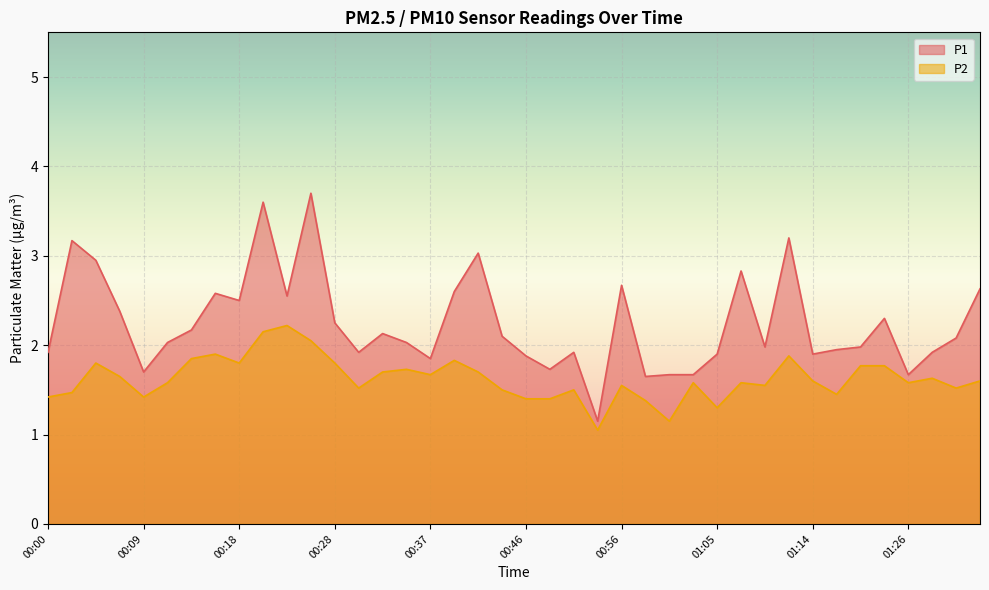

What is the highest value of the P2 series?

2.2